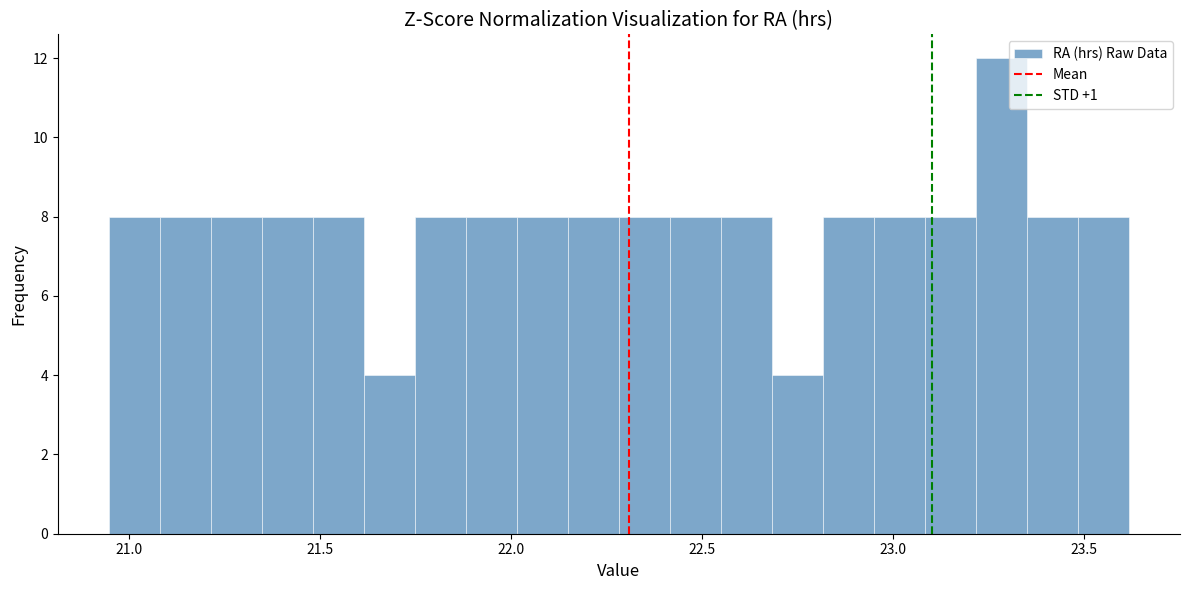

Read against the x-axis, roughly where is the centre of the tallest bar?

23.30